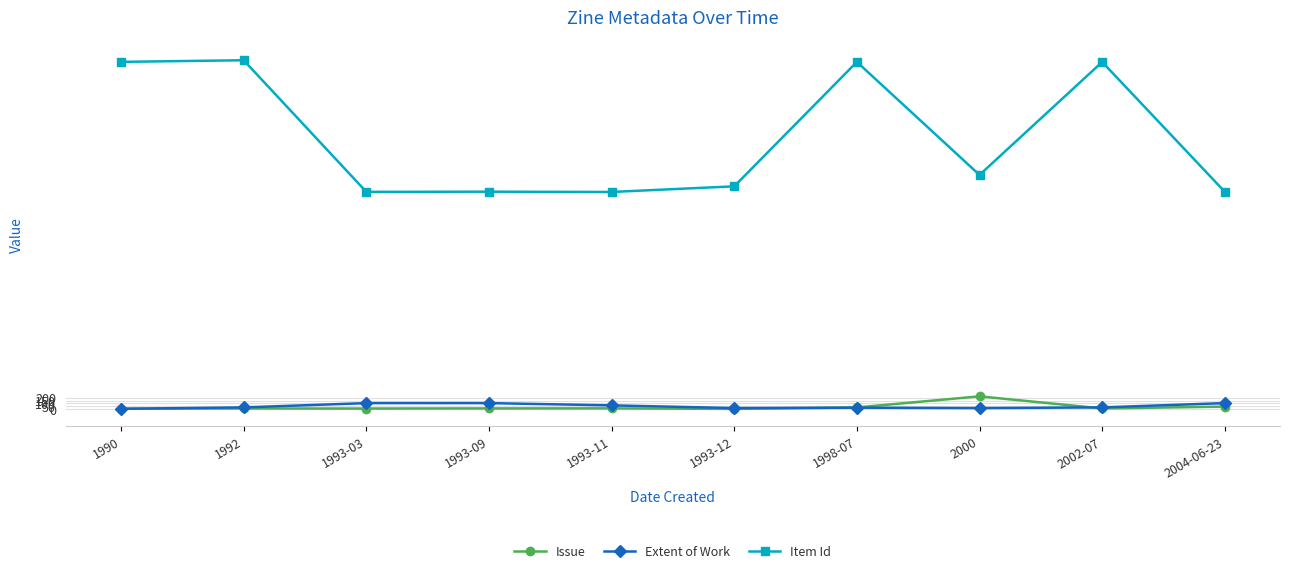

Read the Issue value at 1992, to the nearest 10.

10